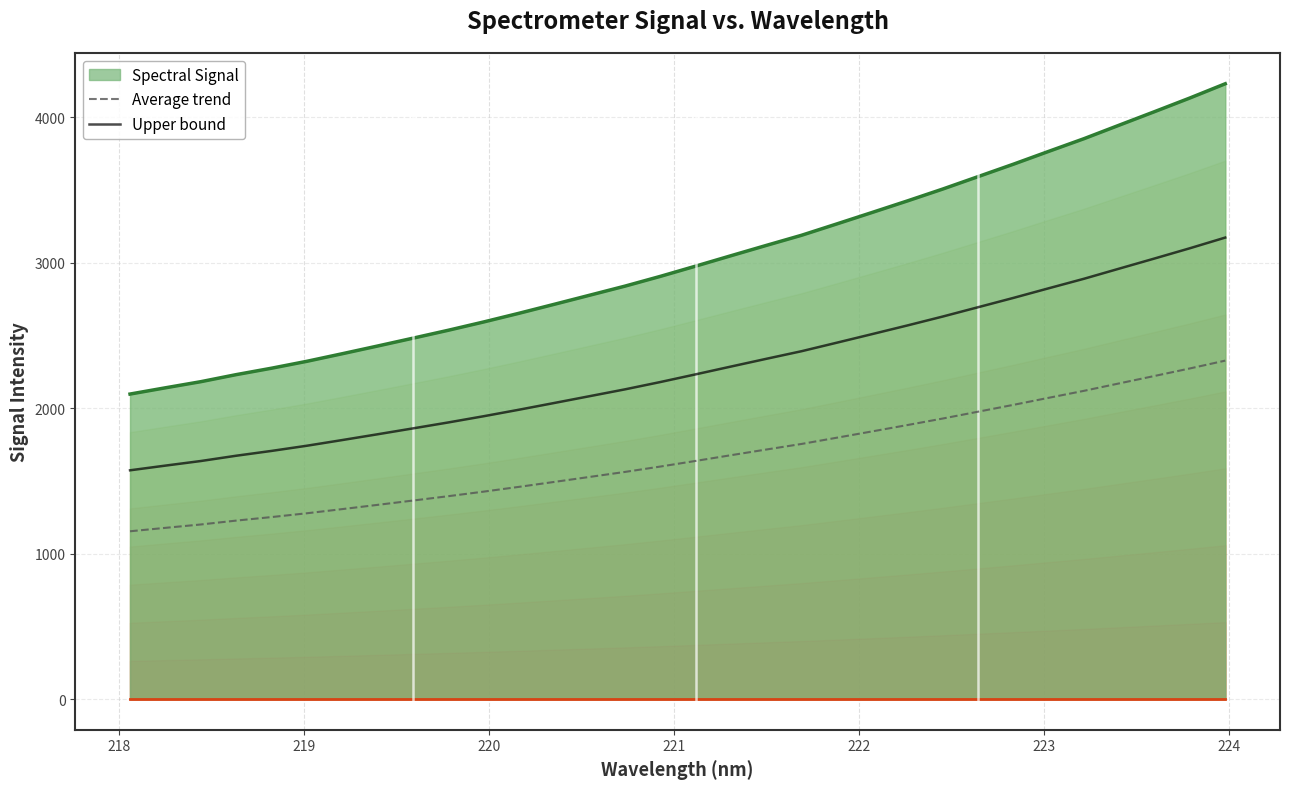

True or false: Spectral Signal and Average trend intersect in this chart.

False